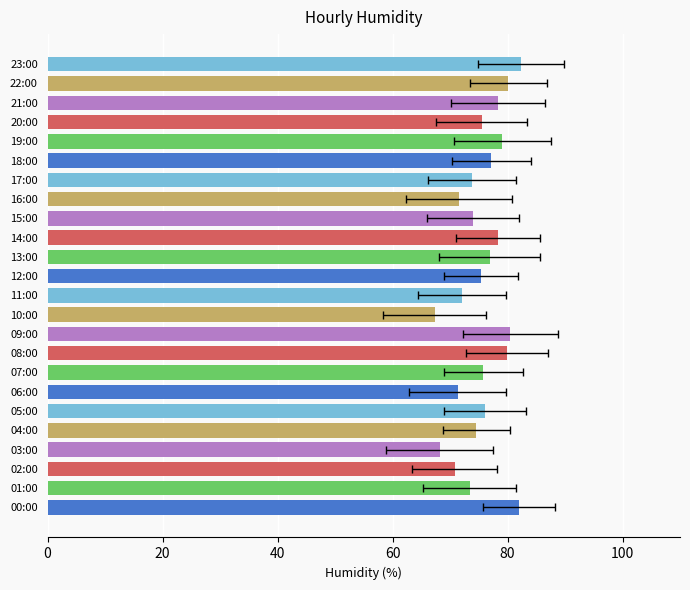

What is the average value?

75.6